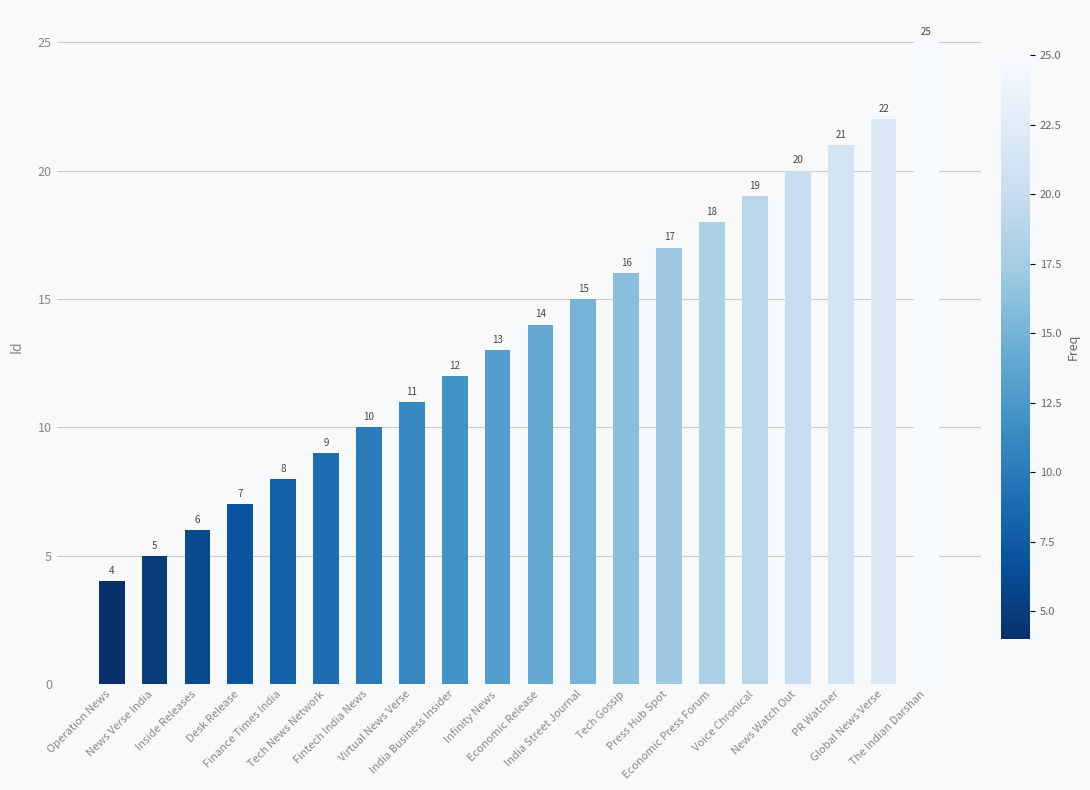

The value at Fintech India News is 3. True or false?

False